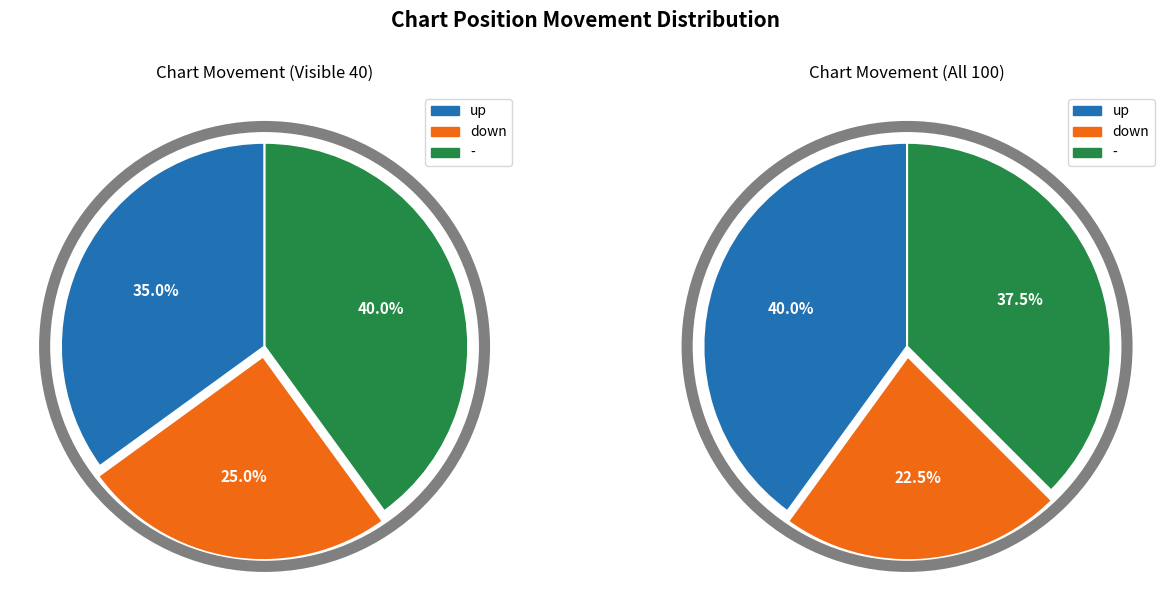

Rank the categories by value from highest to lowest.

up, -, down